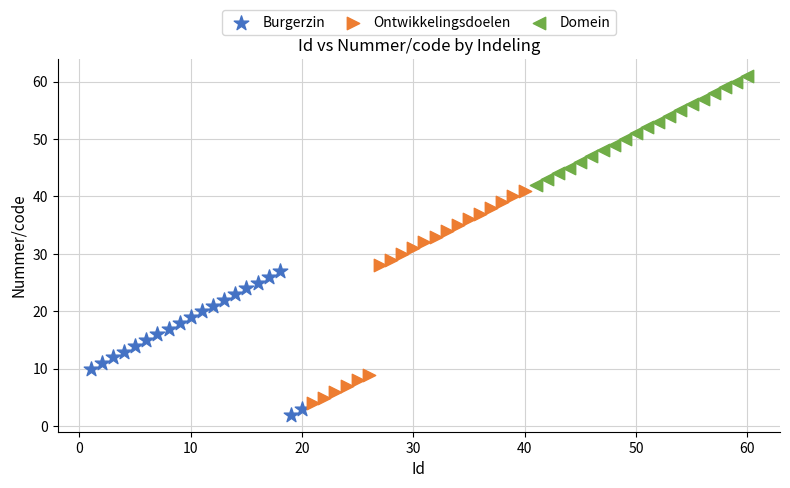

Which series reaches the maximum Y coordinate?

Domein